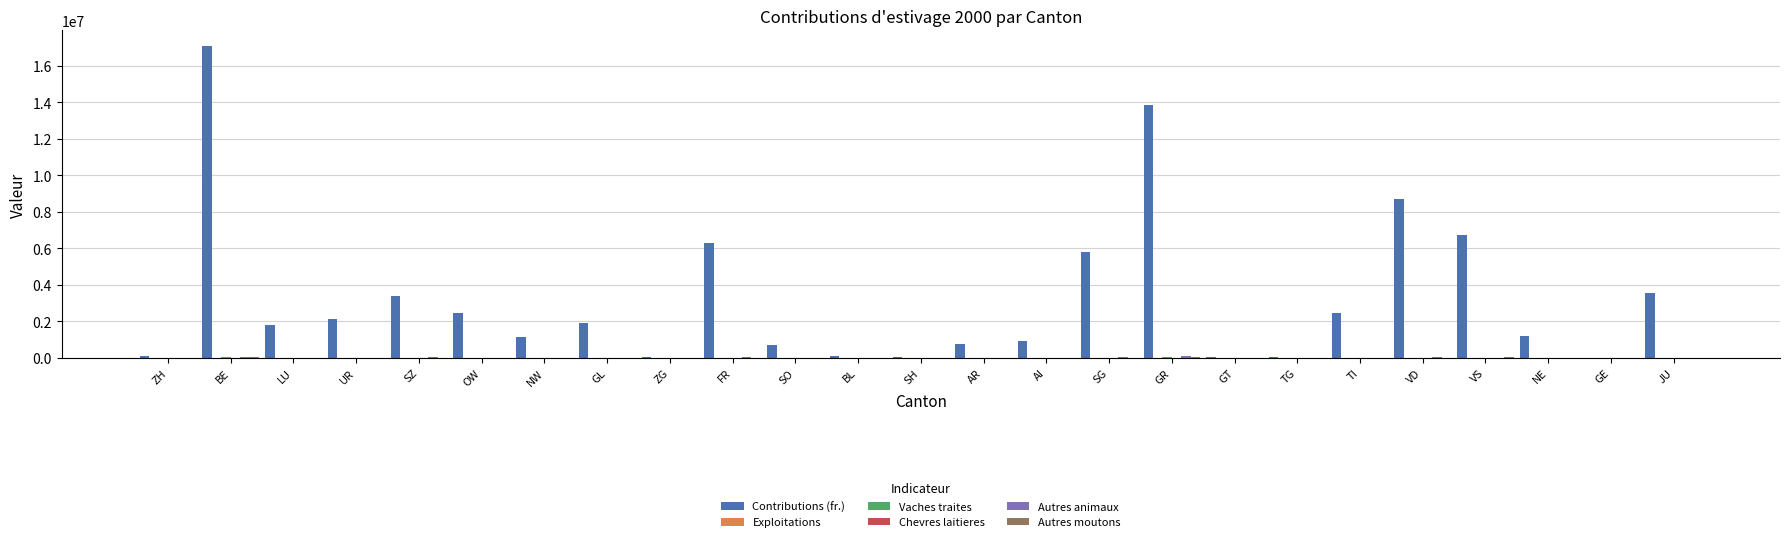

What is the greatest value displayed?

17084148